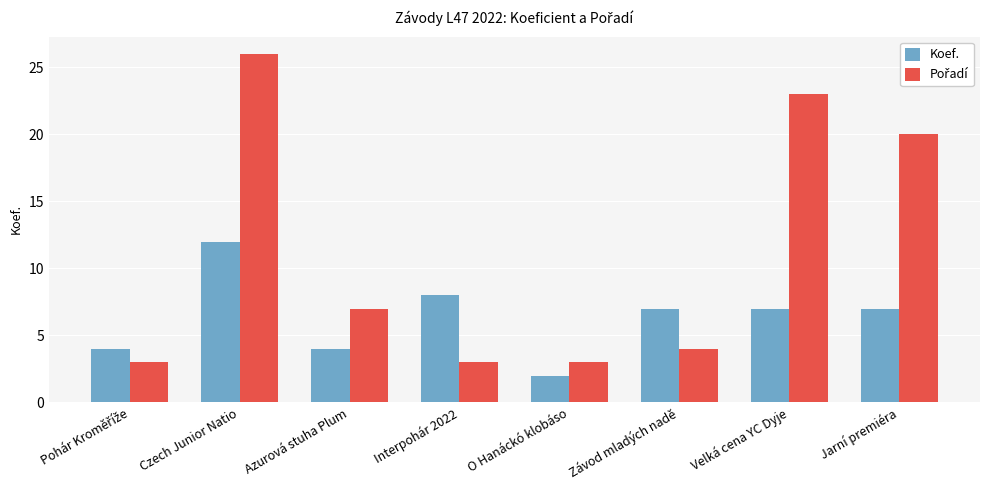

The Koef. series shows 7 at Velká cena YC Dyje. True or false?

True